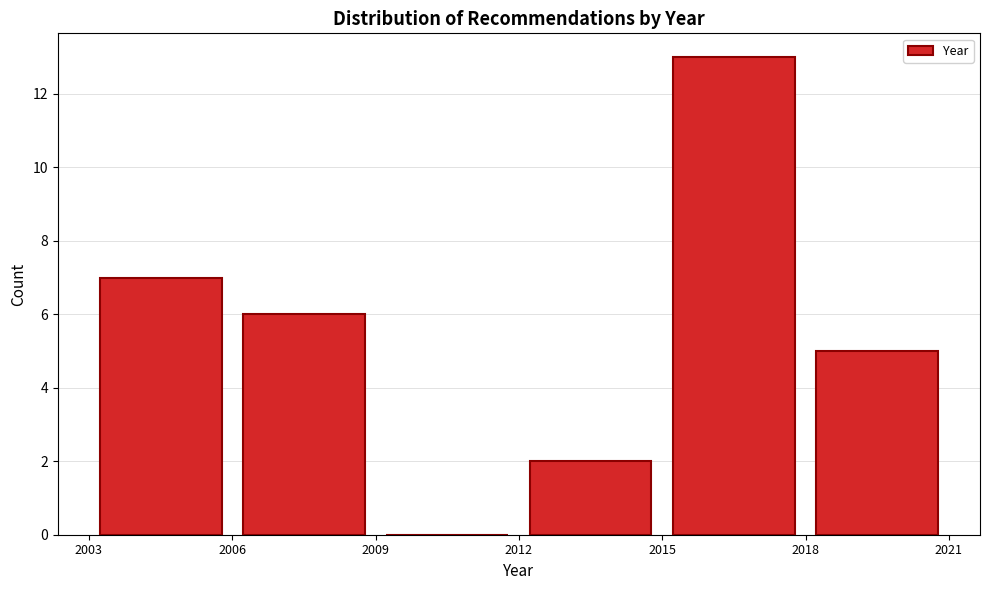

Reading left to right, transcribe this chart: for each bar, give the range it covers on the x-axis and its height. The values are not printed on the chart, so give them approximately, as read against the axis.

2003 to 2006: 7
2006 to 2009: 6
2009 to 2012: 0
2012 to 2015: 2
2015 to 2018: 13
2018 to 2021: 5